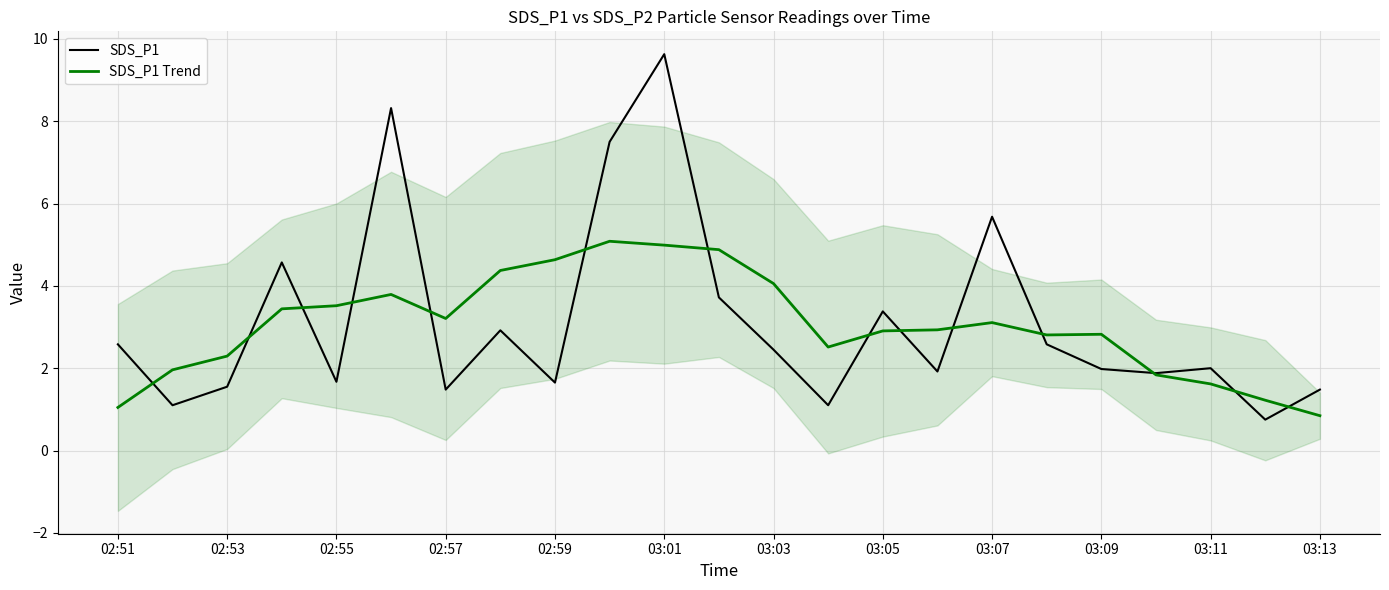

What is the difference between the maximum and minimum values in the SDS_P1 series?

8.9